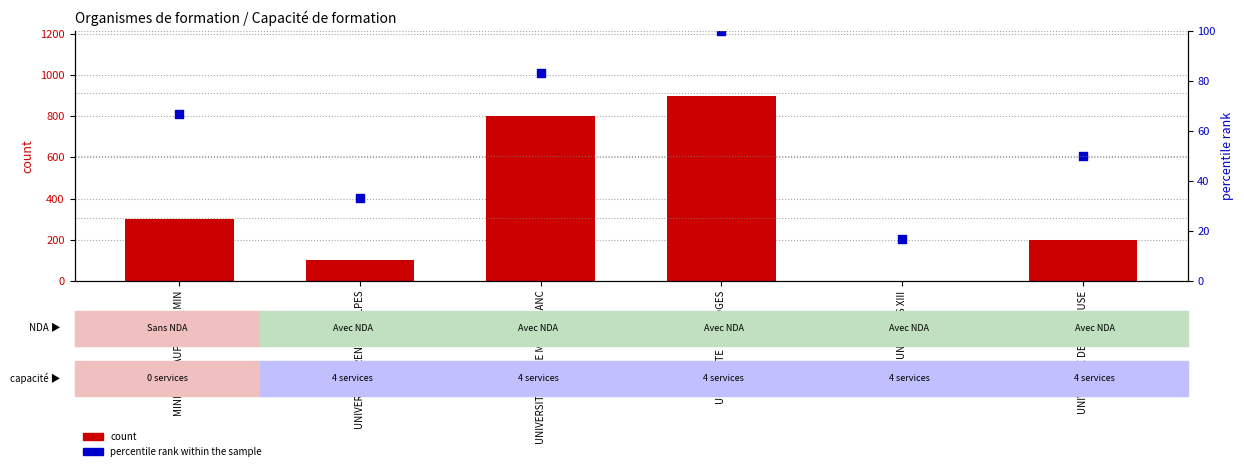

Is the value of count at UNIVERSITE SAVOIE MONT BLANC greater than the value of percentile rank within the sample at UNIVERSITE SAVOIE MONT BLANC?

Yes